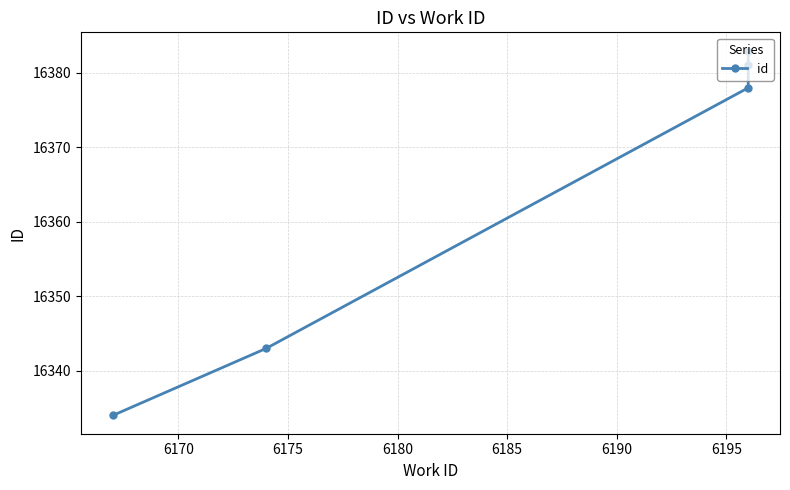

The value at 6165 is 23406. True or false?

False